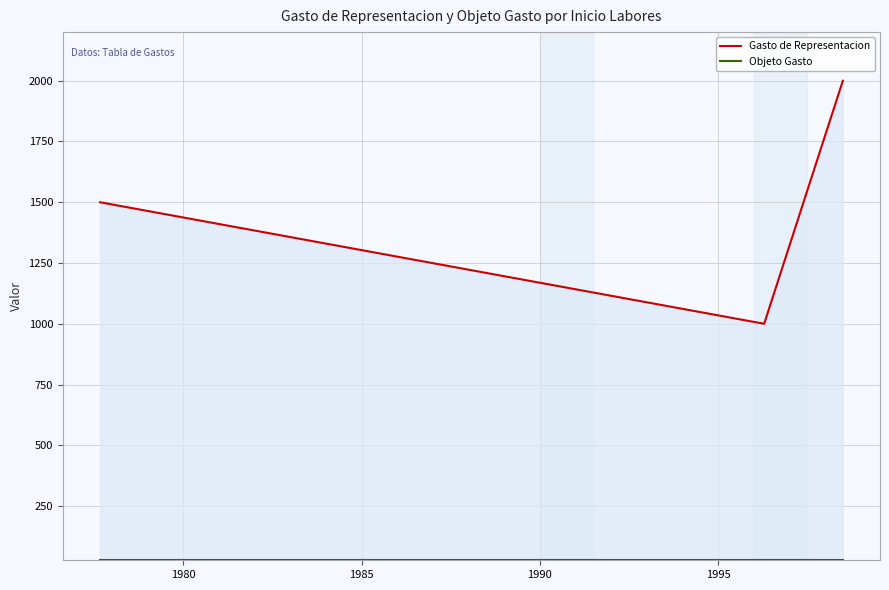

What is the highest value of the Gasto de Representacion series?

2000